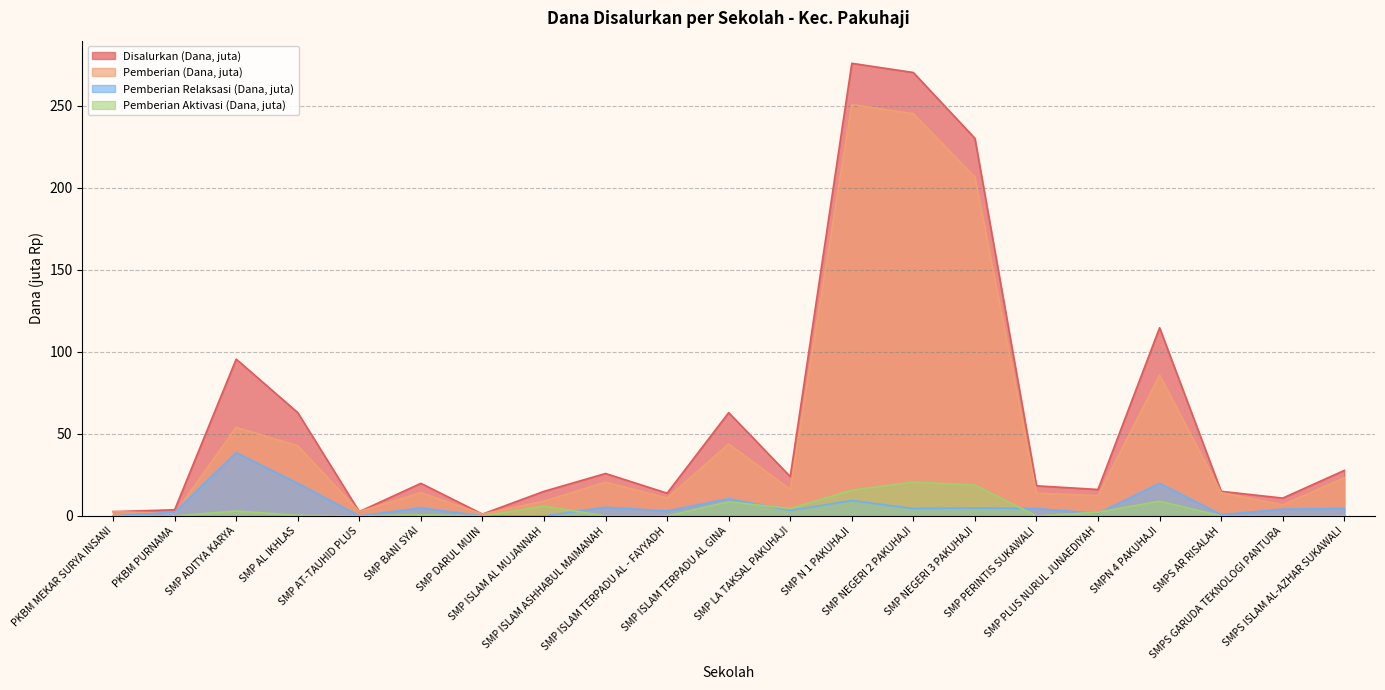

Which series has the largest total across all categories?

Disalurkan (Dana, juta)